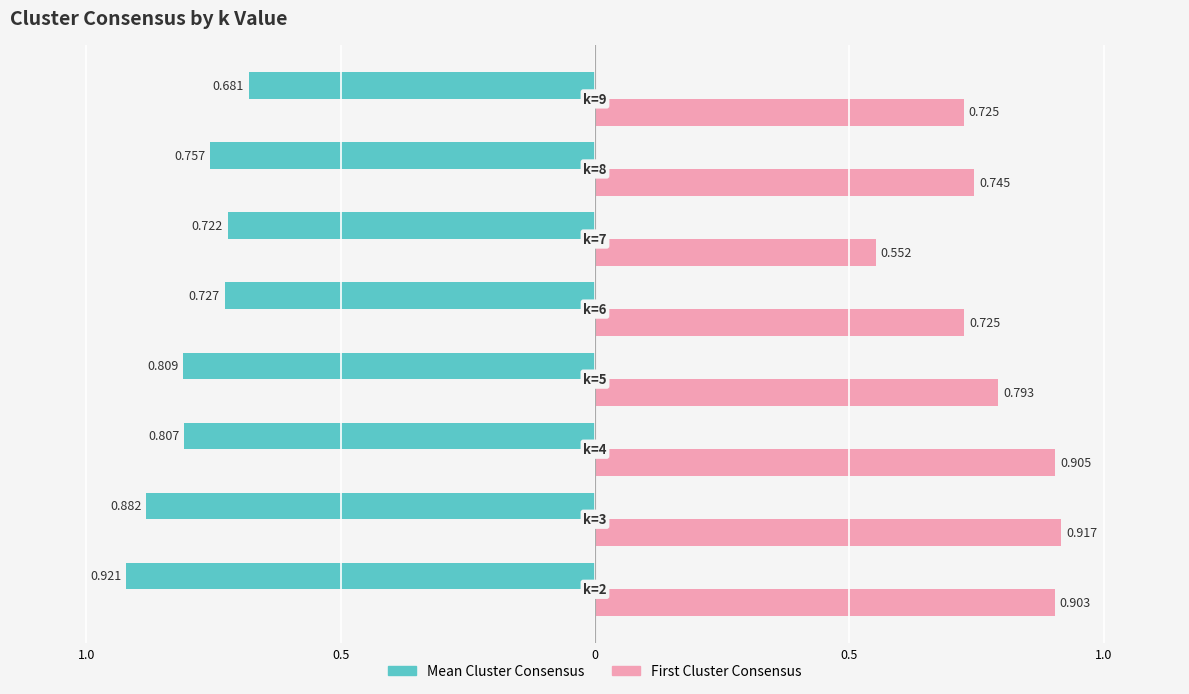

What are all the series names shown in the legend?

Mean Cluster Consensus, First Cluster Consensus